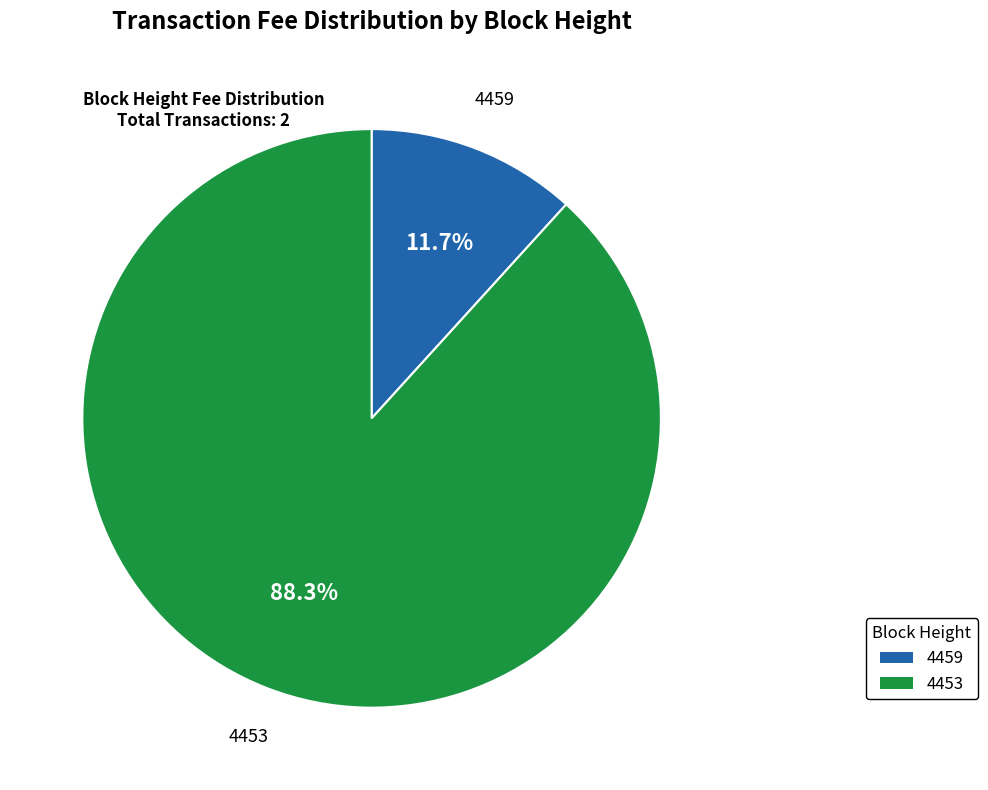

Between 4459 and 4453, which is larger?

4453